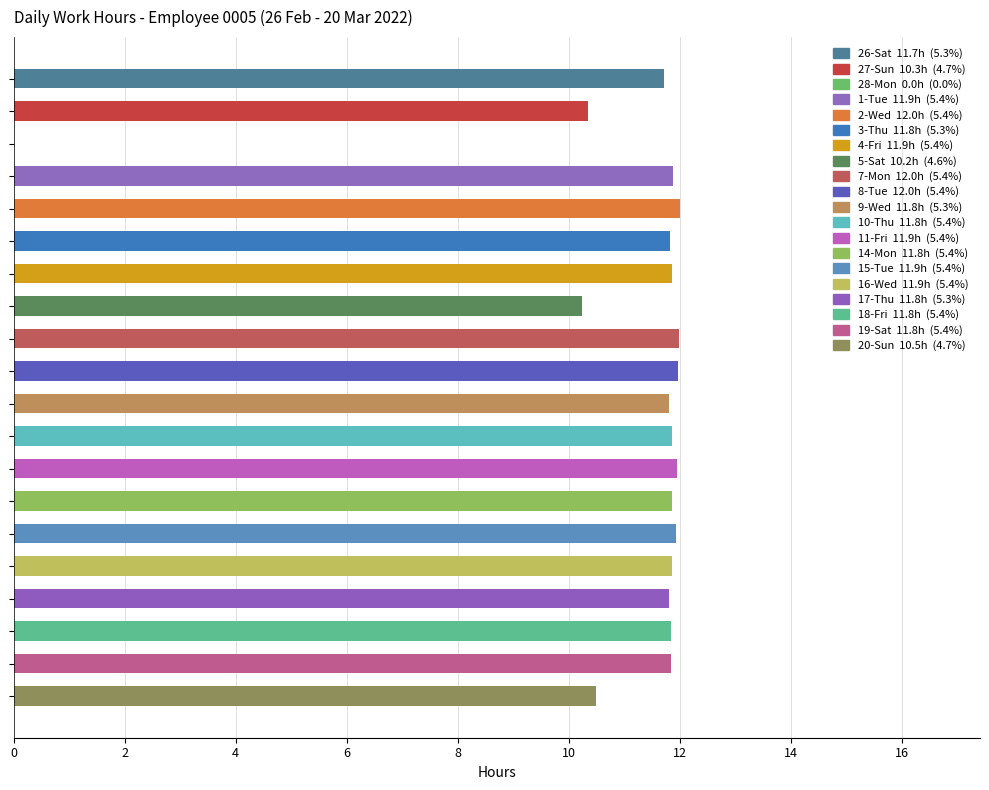

What is the maximum value shown in the chart?

12.0